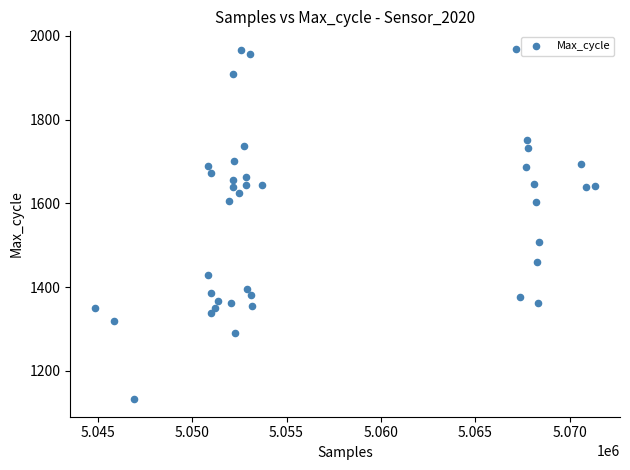

What Y value in the scatter plot is closest to 1550?

1507